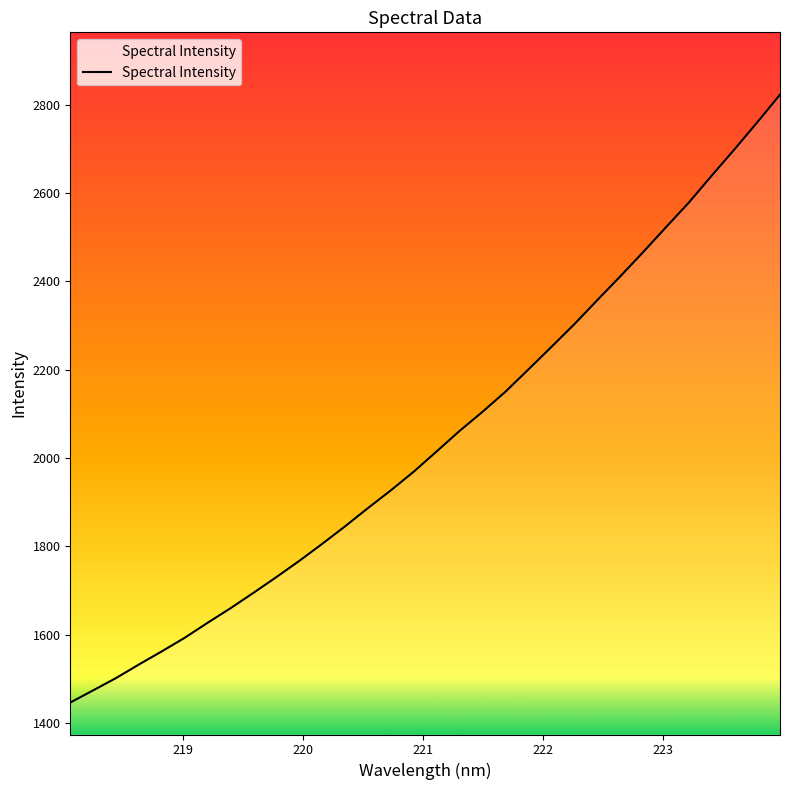

What is the difference between the maximum and minimum values?

1376.2